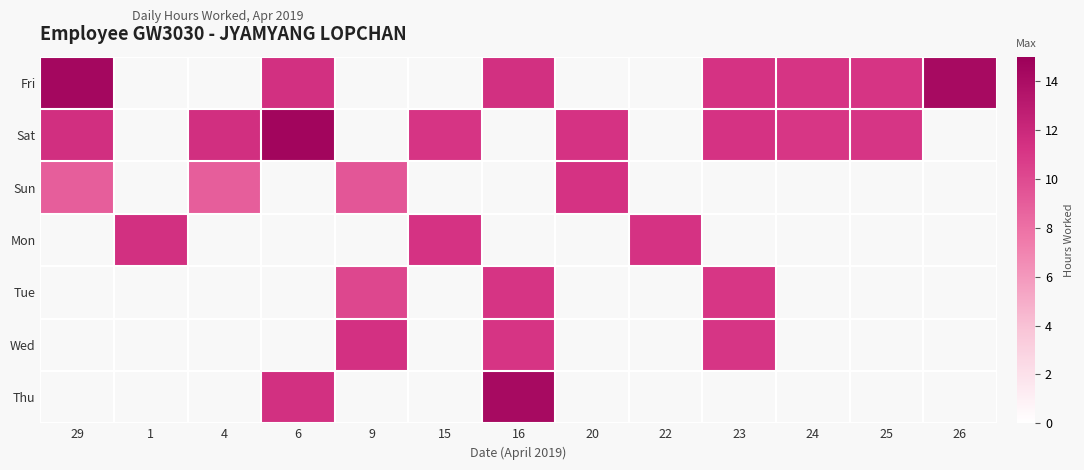

Which category has the highest value in the Sun series?

20